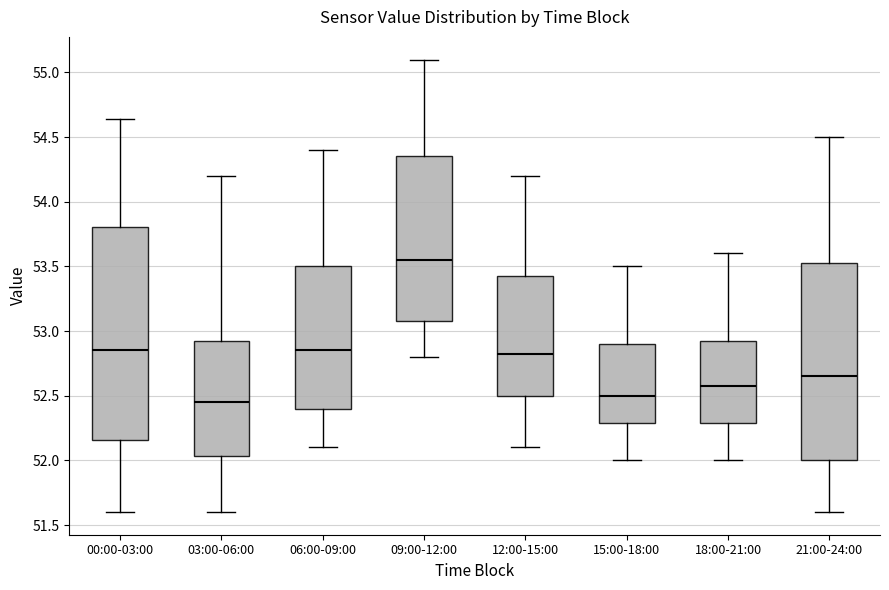

Which box is the tallest, from its lower edge to its upper edge?

00:00-03:00